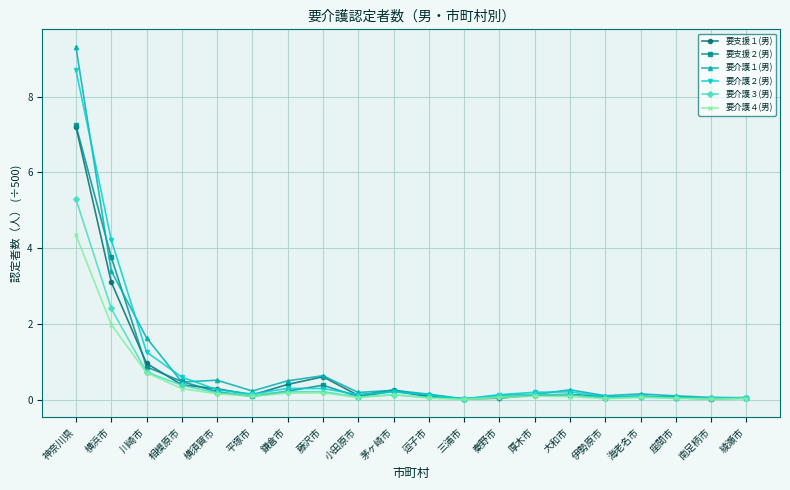

What position from the left is 横須賀市?

5